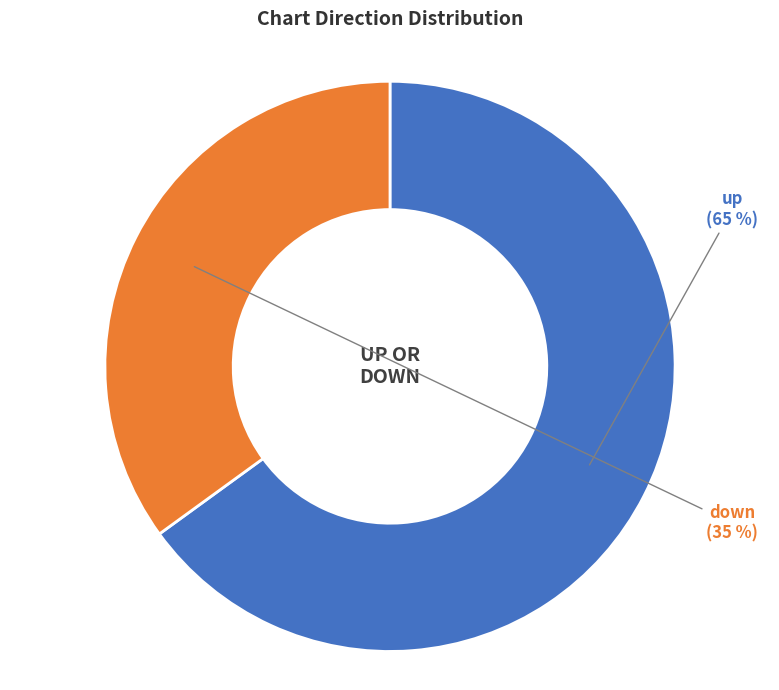

Count the number of slices in the pie.

2